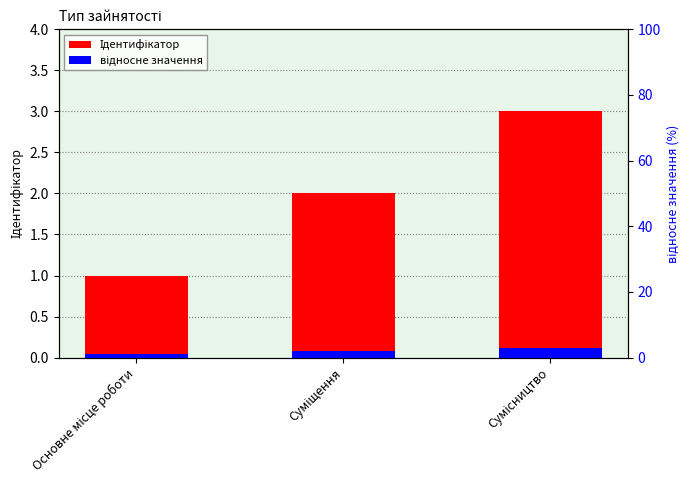

Read the відносне значення value at Сумісництво.

5